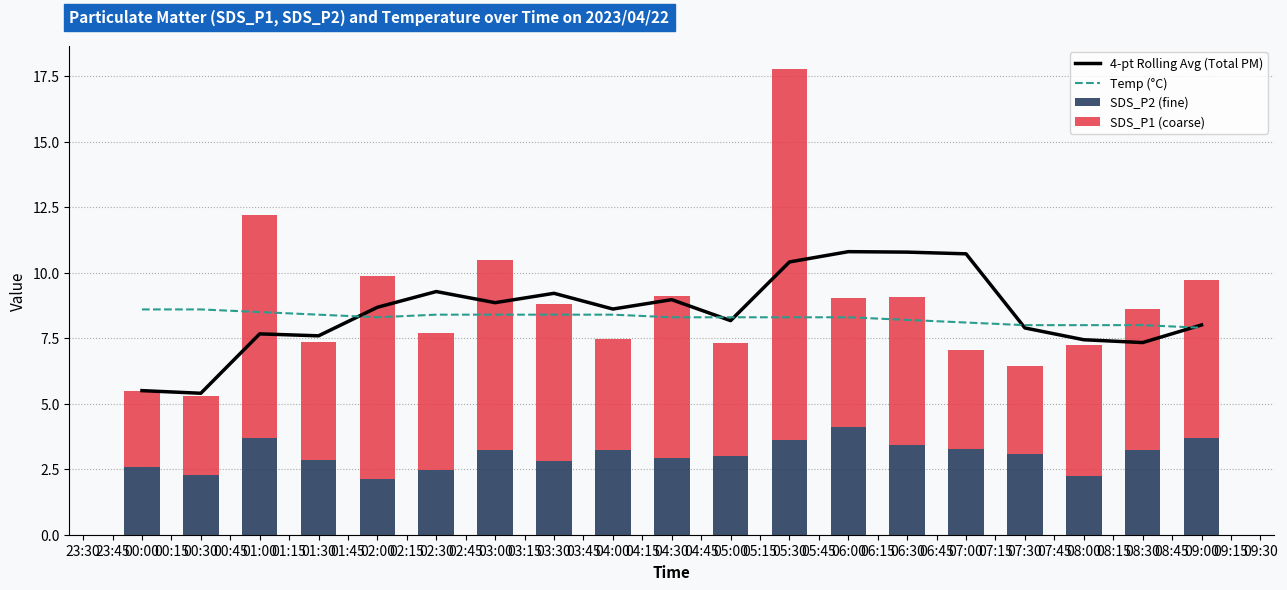

What is the highest value of the 4-pt Rolling Avg (Total PM) series?

10.8